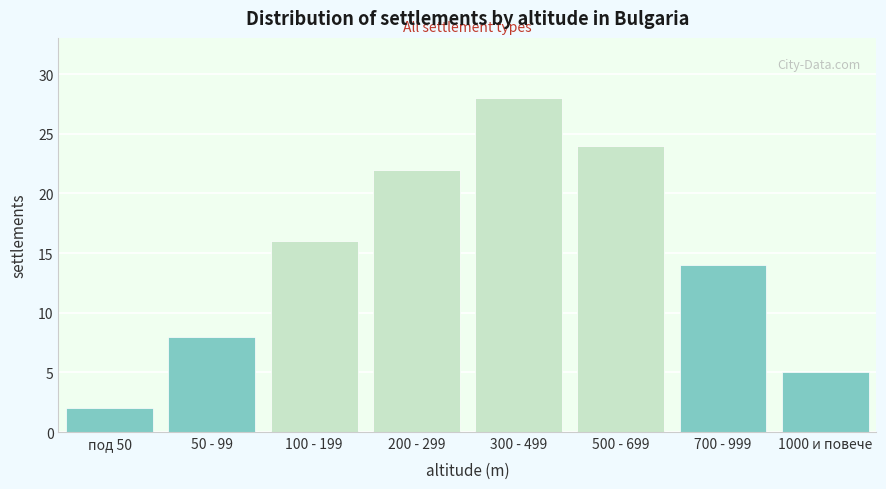

Reading right to left, what are all the values shown in this chart?

5	14	24	28	22	16	8	2